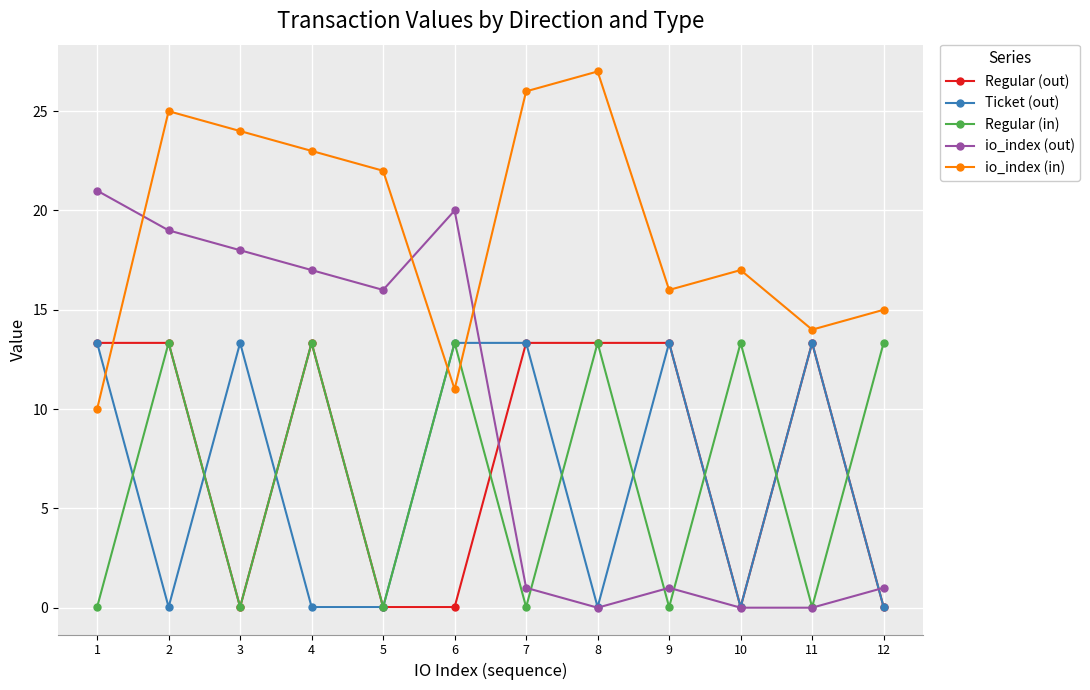

What is the difference between the maximum and minimum values in the io_index (in) series?

17.0